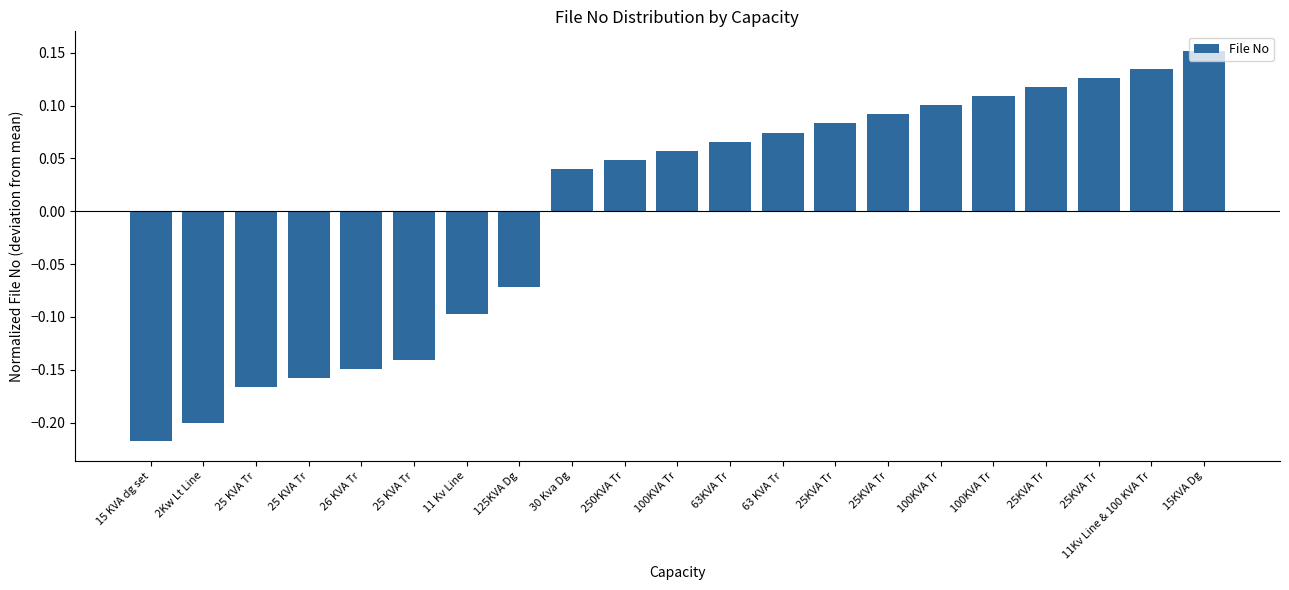

What is the change in value from 63KVA Tr to 11Kv Line & 100 KVA Tr?

+0.1